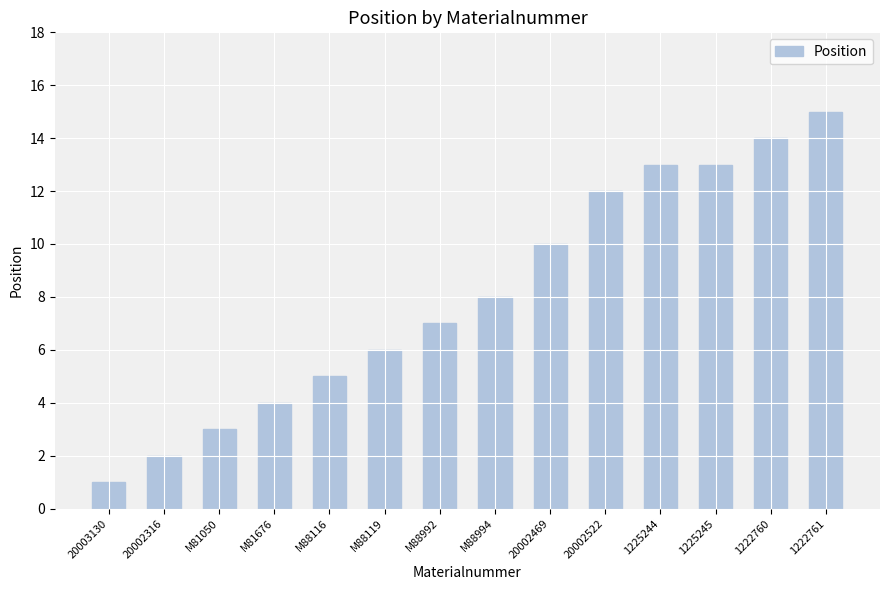

How many values are below 8?

7